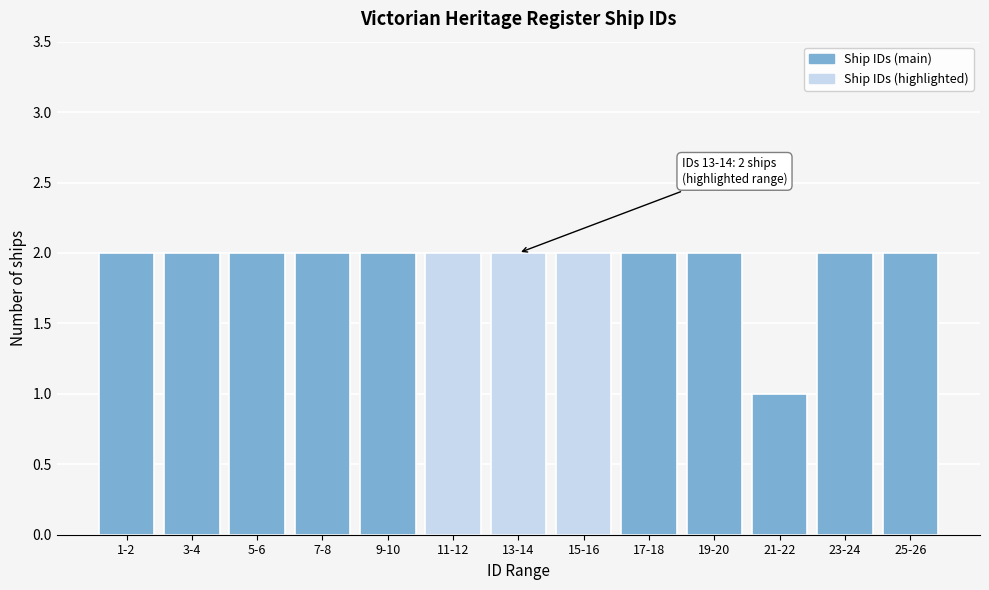

Reading right to left, transcribe all the data shown in this chart.

25-26=2	23-24=2	21-22=1	19-20=2	17-18=2	15-16=2	13-14=2	11-12=2	9-10=2	7-8=2	5-6=2	3-4=2	1-2=2